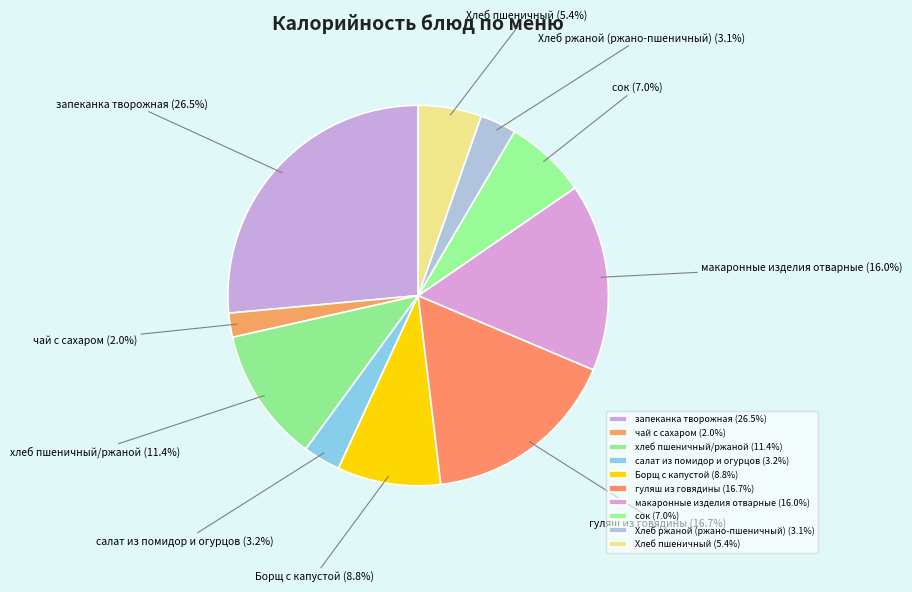

What percentage is the гуляш из говядины slice, to the nearest percent?

17%